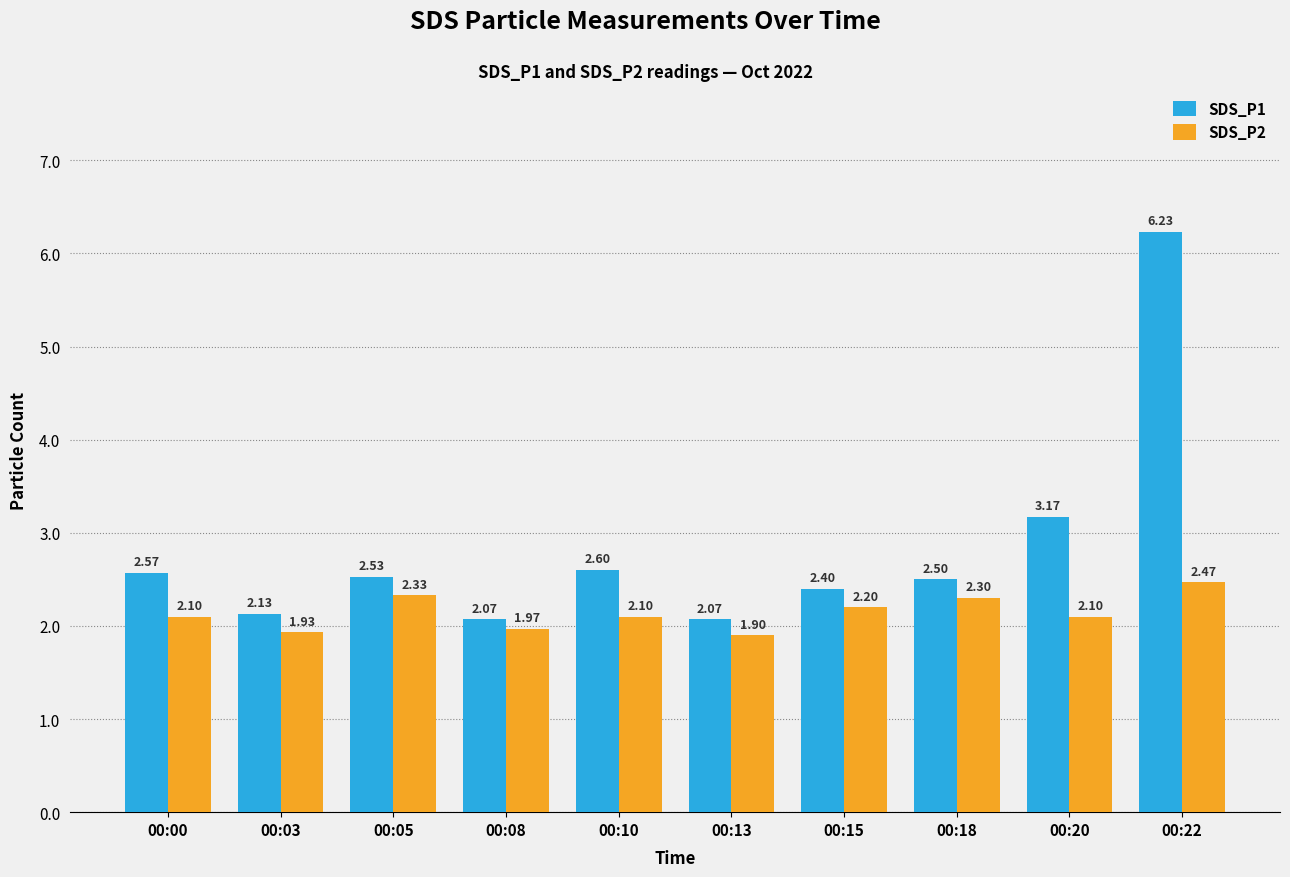

Which series has the widest spread of values?

SDS_P1